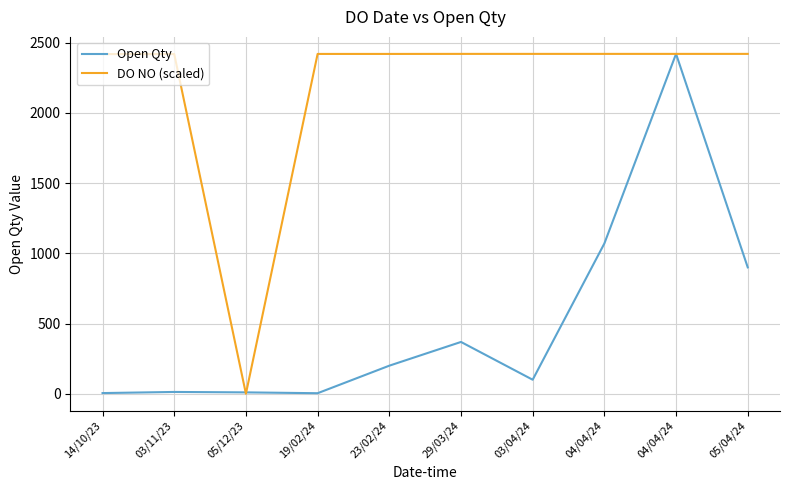

How many lines are shown in the chart?

2